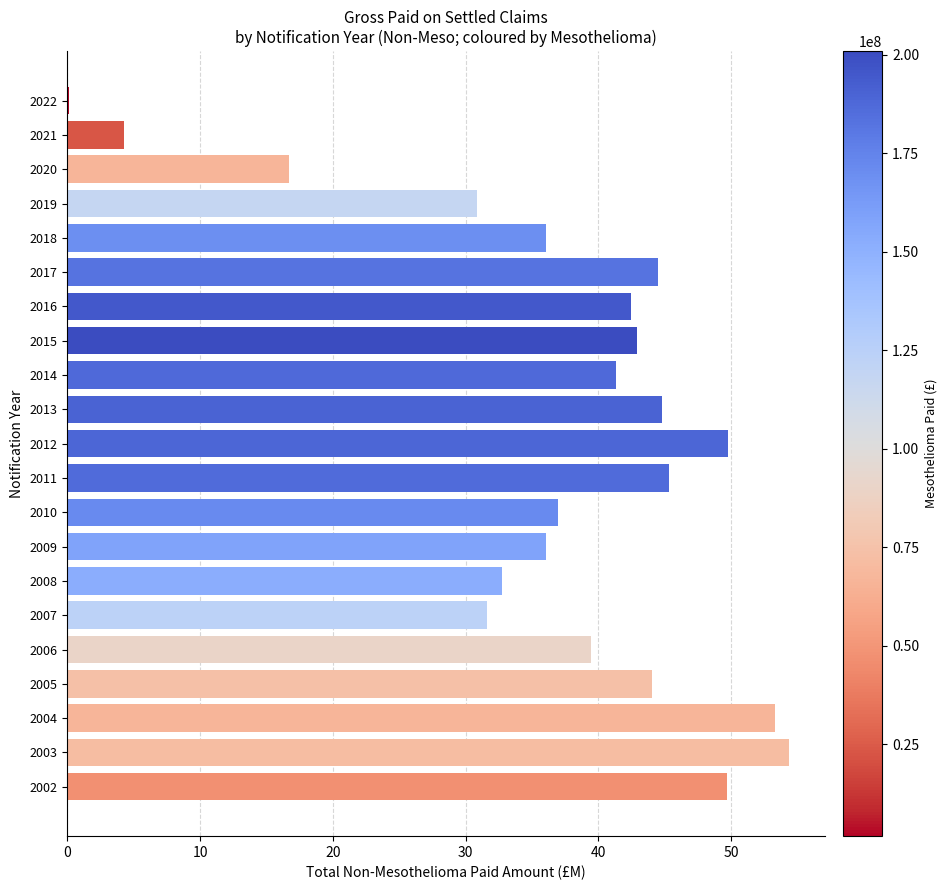

The chart shows a value of 37.0 at 2010. True or false?

True